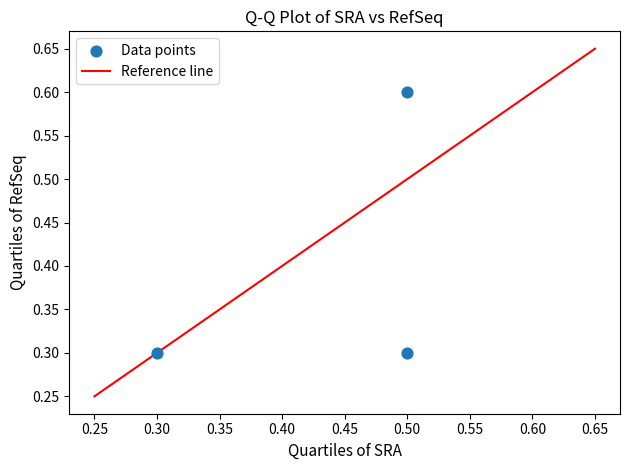

What is the average Y value?

0.4